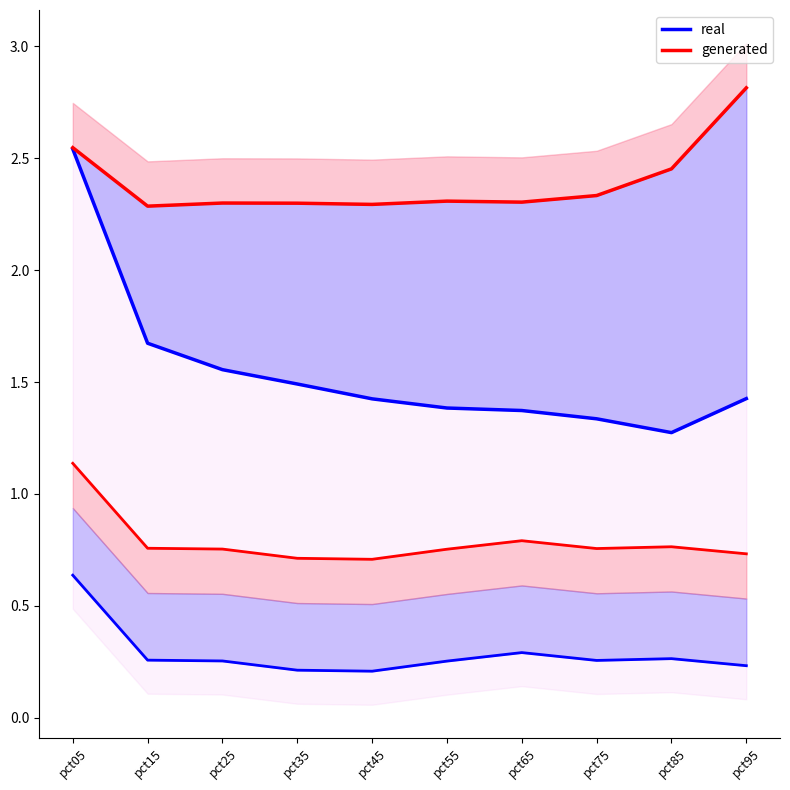

True or false: real and generated cross at least once.

False